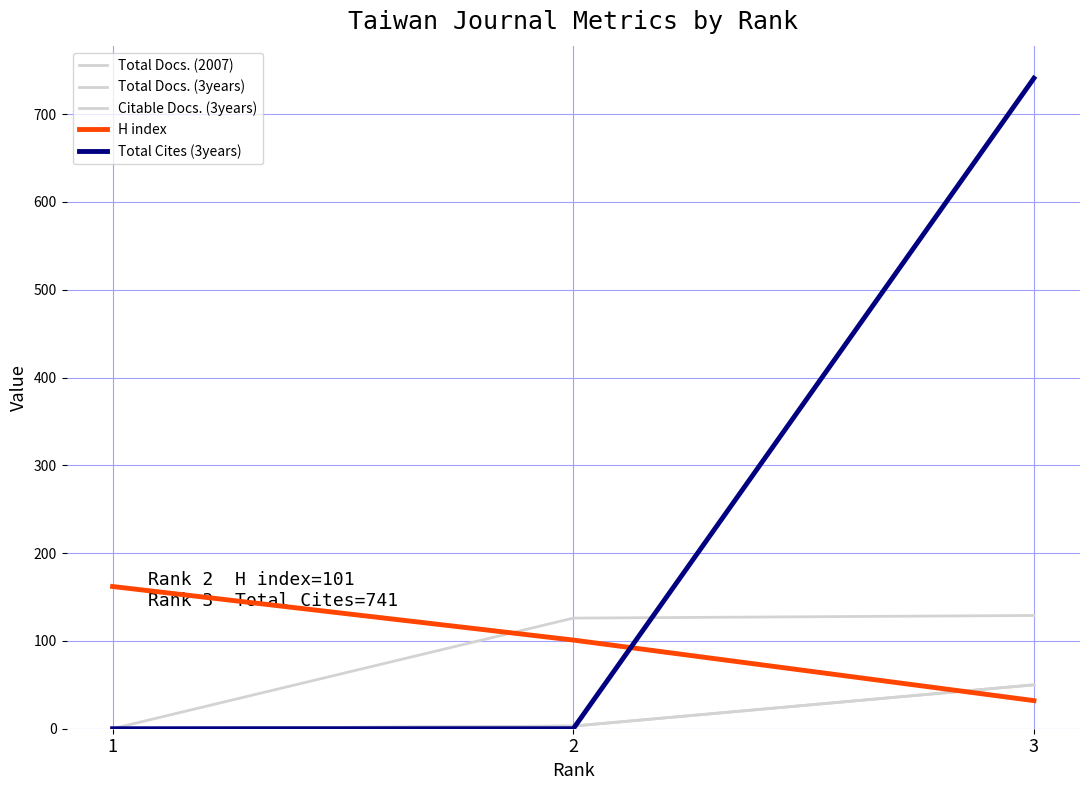

What value does the Total Cites (3years) series have at 3, to the nearest 50?

750